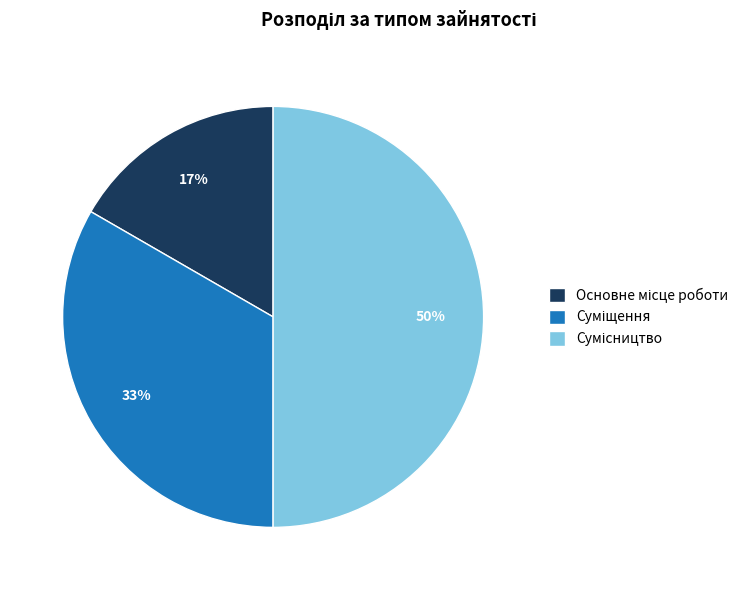

To the nearest percent, what is the average slice percentage?

33%